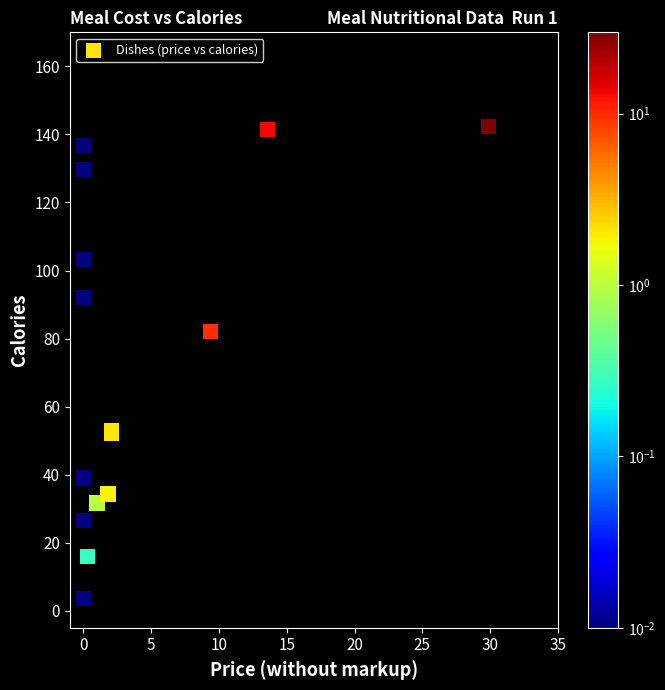

What Y value in the scatter plot is closest to 73?

82.1